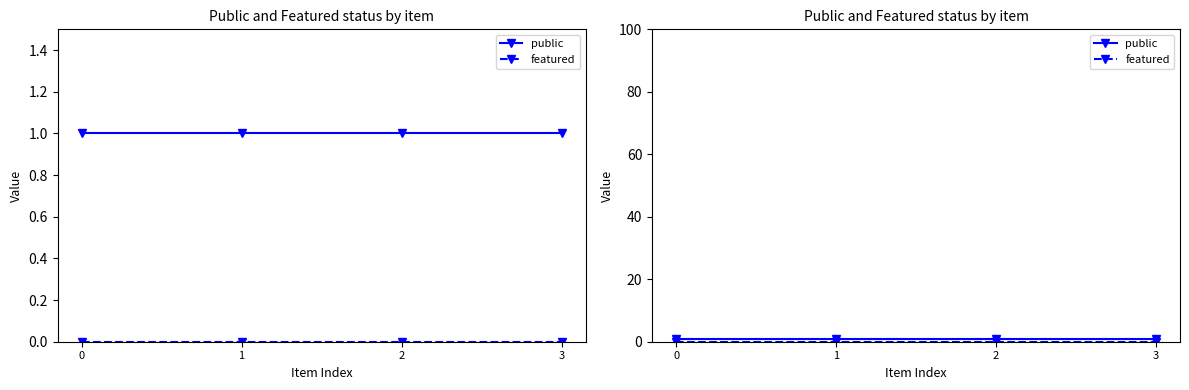

What is the highest value of the public series?

1